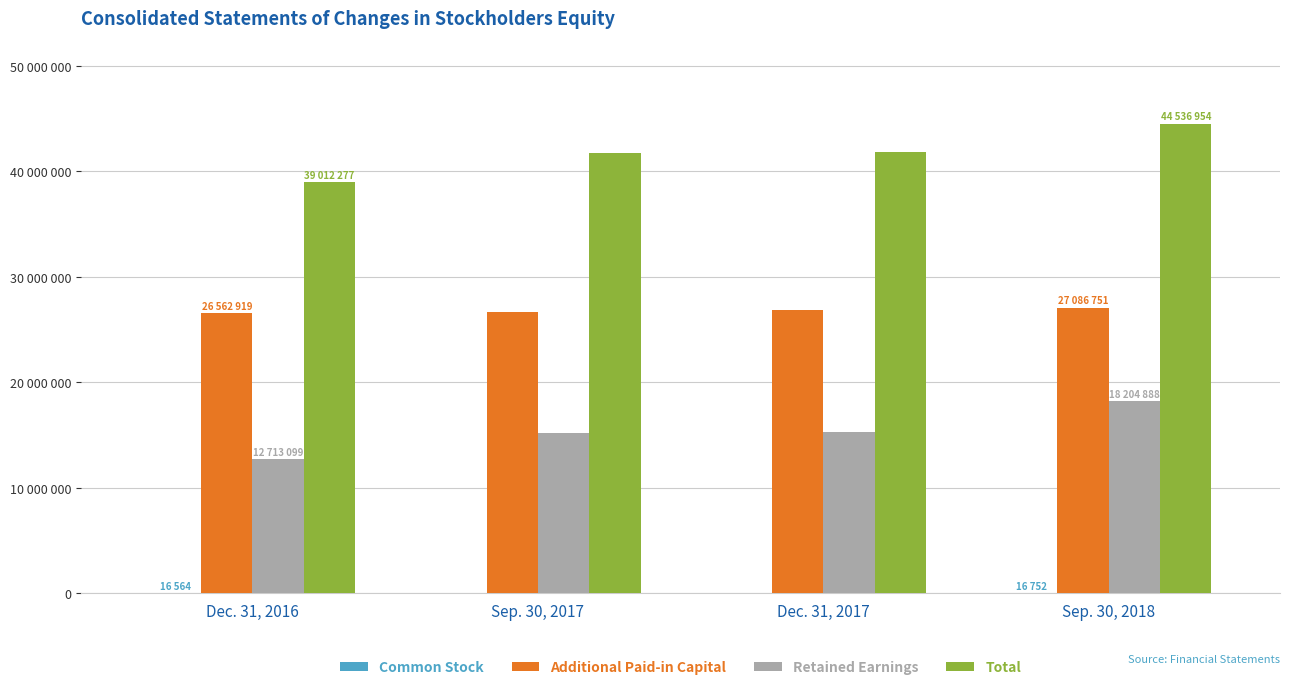

Are the bars grouped side by side (vs. stacked)?

Yes